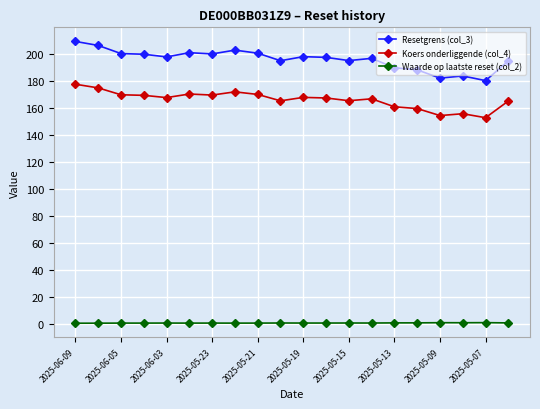

True or false: Waarde op laatste reset (col_2) and Koers onderliggende (col_4) intersect in this chart.

False